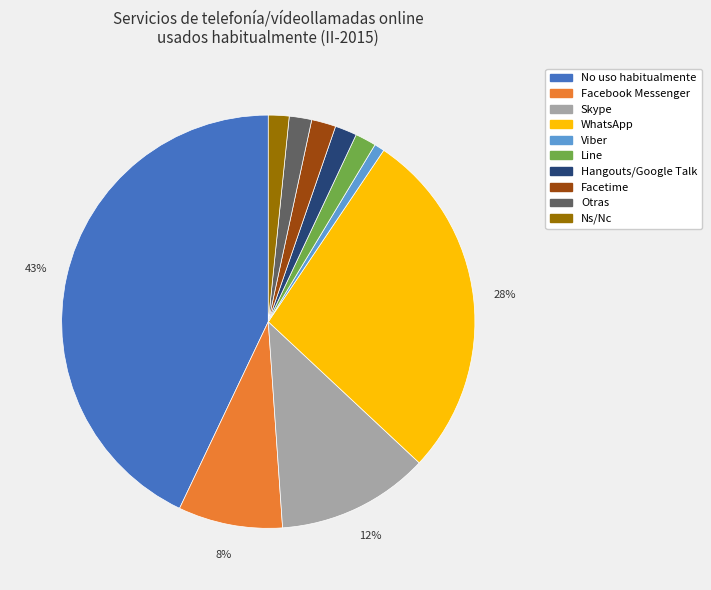

What is the smallest slice in the pie chart?

Viber